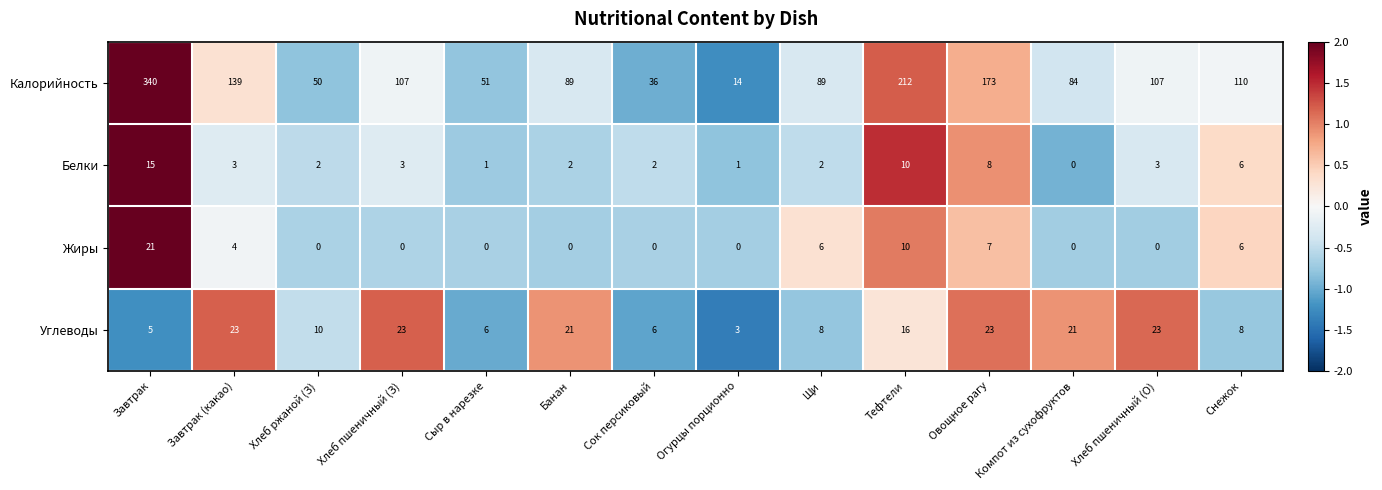

The Калорийность series shows 139 at Завтрак (какао). True or false?

True